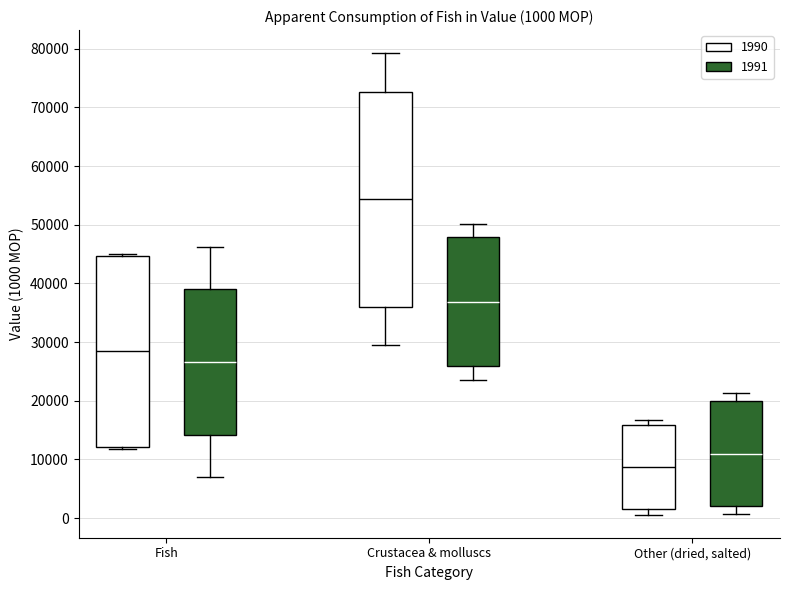

Comparing the boxes themselves (not the whiskers), which one is the tallest?

Crustacea & molluscs (1990)